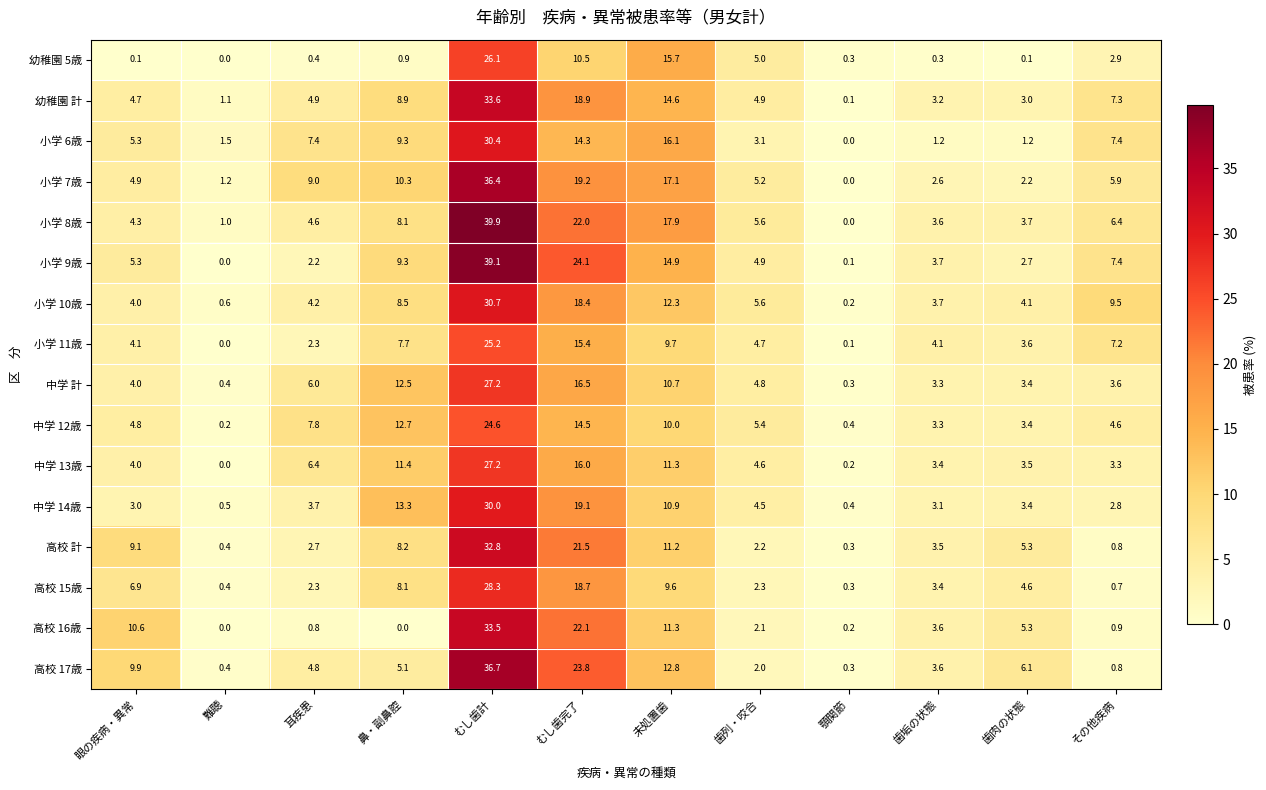

The value of 中学 12歳 at 歯肉の状態 is 3.4. True or false?

True